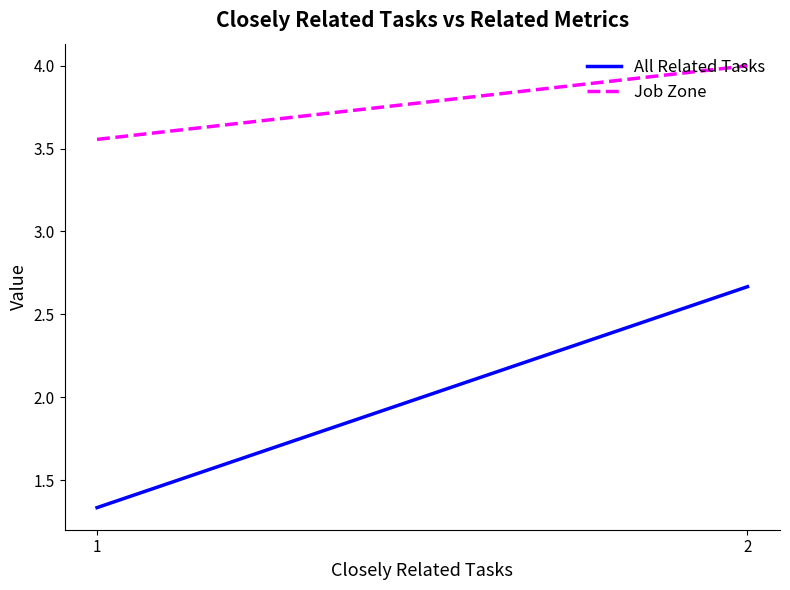

What is the difference between the highest and lowest values at 1?

2.2